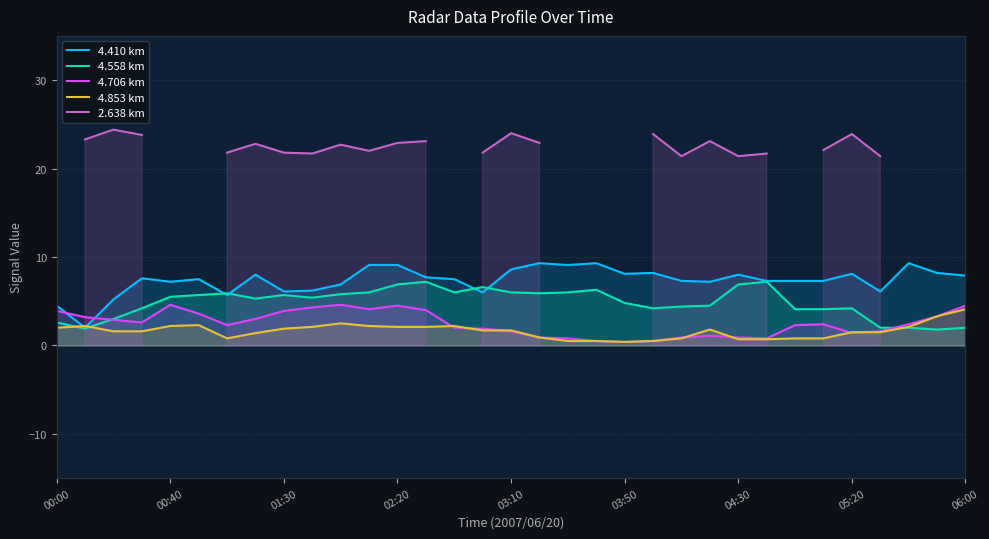

What is the maximum value for 4.410 km?

9.3